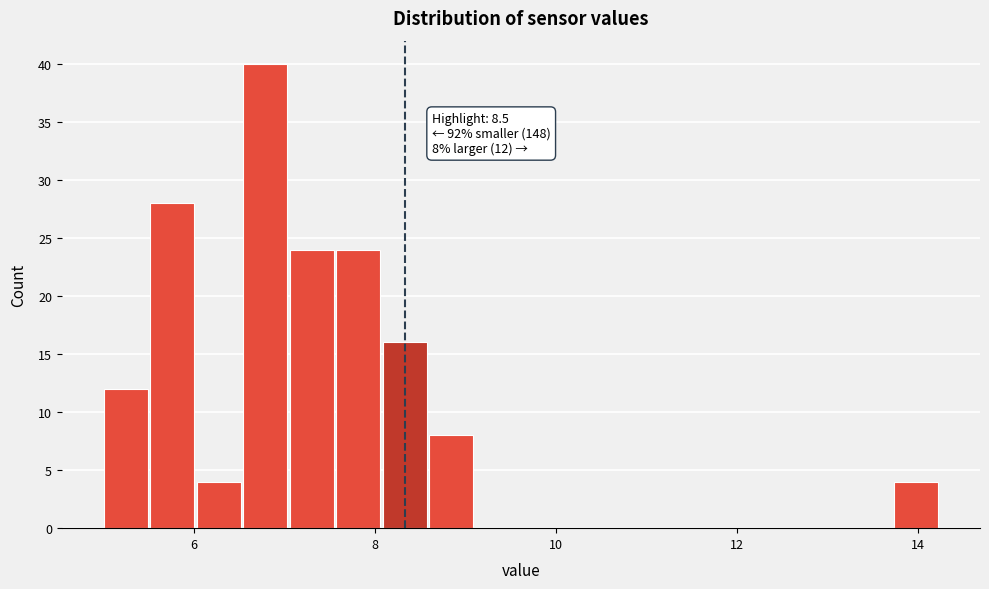

Read against the x-axis, roughly where is the centre of the tallest bar?

6.8